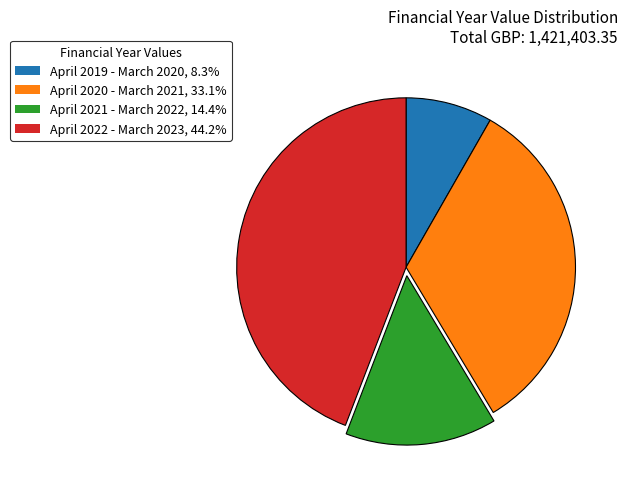

Rank the categories by value from highest to lowest.

April 2022 - March 2023, April 2020 - March 2021, April 2021 - March 2022, April 2019 - March 2020